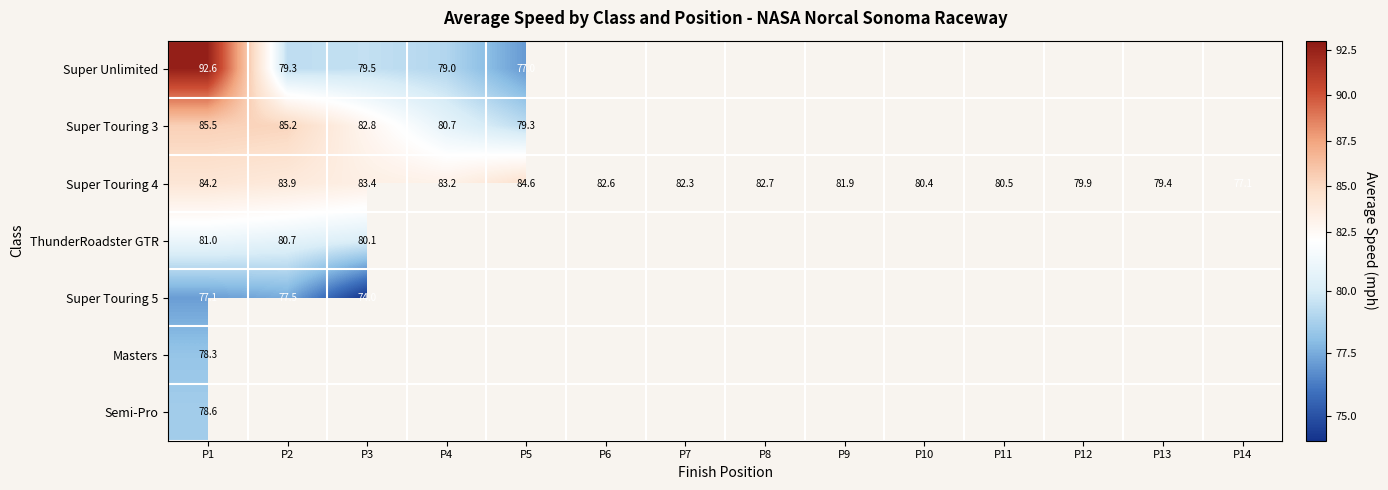

Is the value of Super Touring 3 at P4 greater than the value of Super Touring 4 at P7?

No